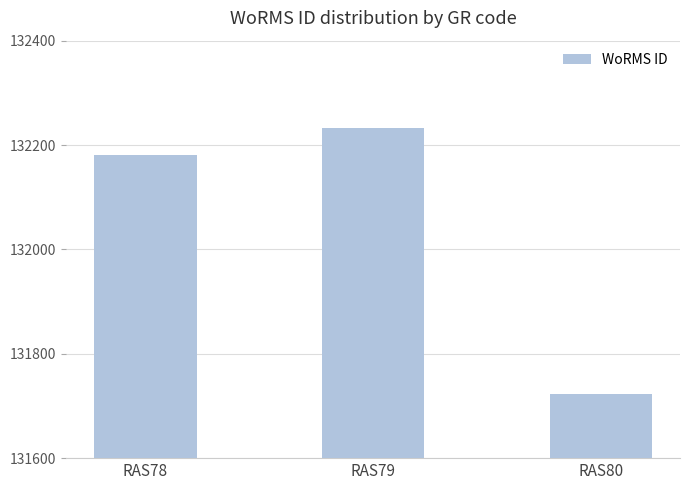

How many data points are less than 132181?

1